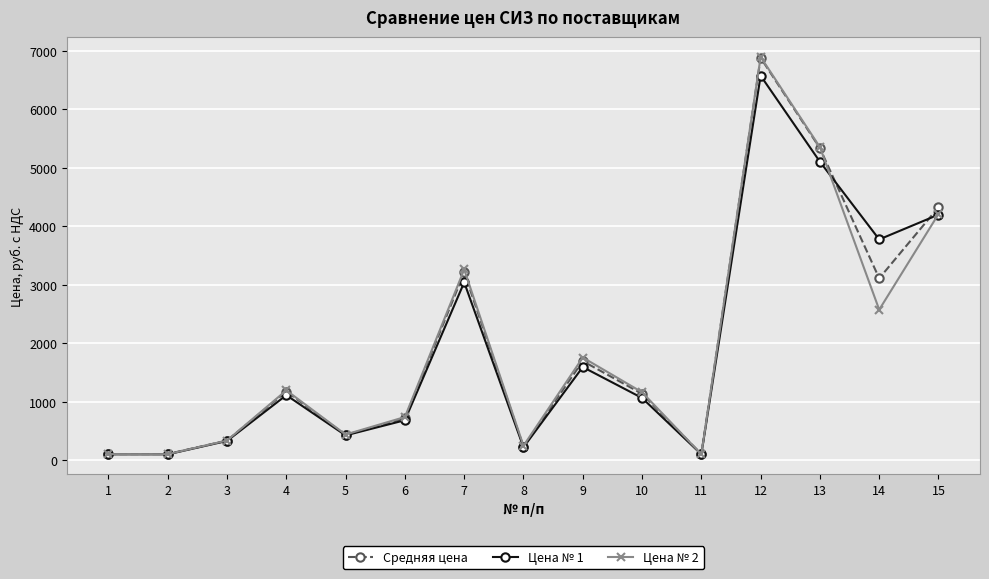

Where does the Цена № 2 series first go above 1162?

4